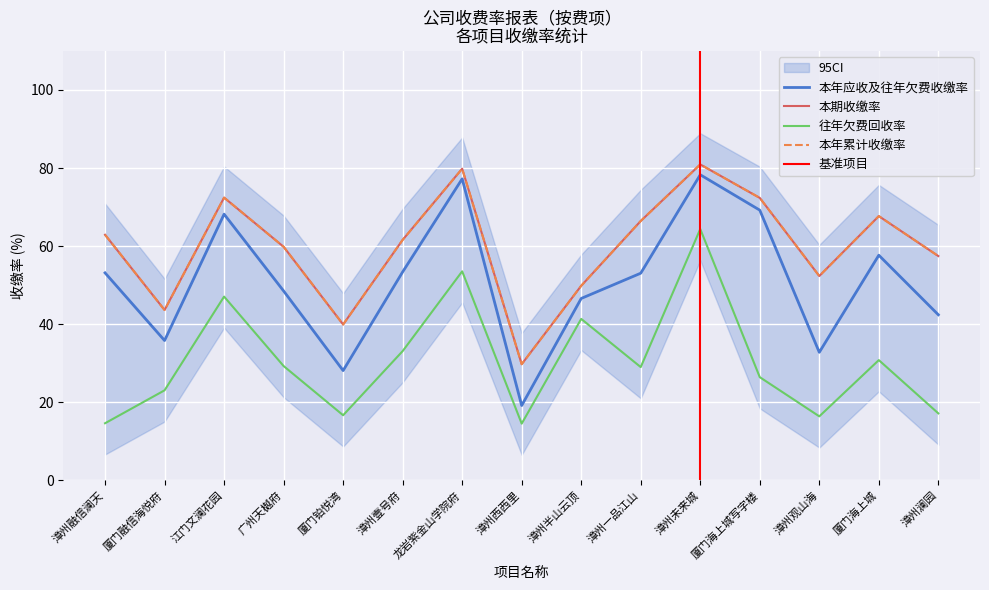

The 本年应收及往年欠费收缴率 series shows 60.3 at 漳州澜园. True or false?

False